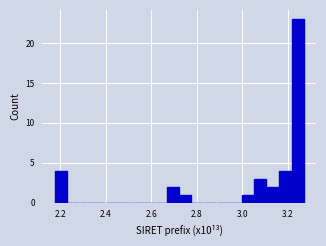

Read against the x-axis, roughly where is the centre of the tallest bar?

3.24